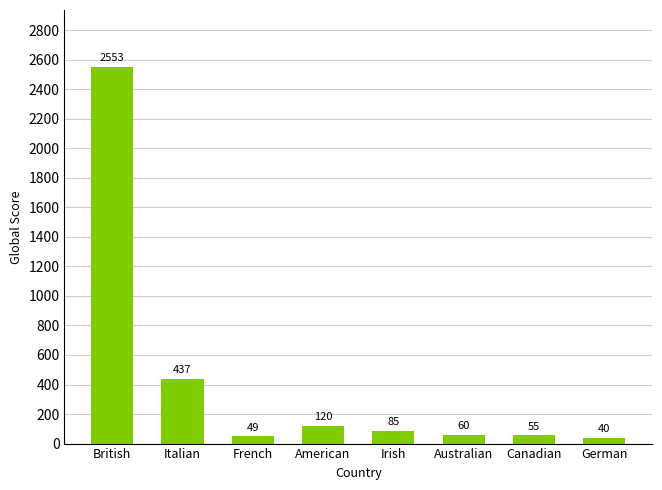

Reading left to right, extract all data points from this chart.

British=2553	Italian=437	French=49	American=120	Irish=85	Australian=60	Canadian=55	German=40